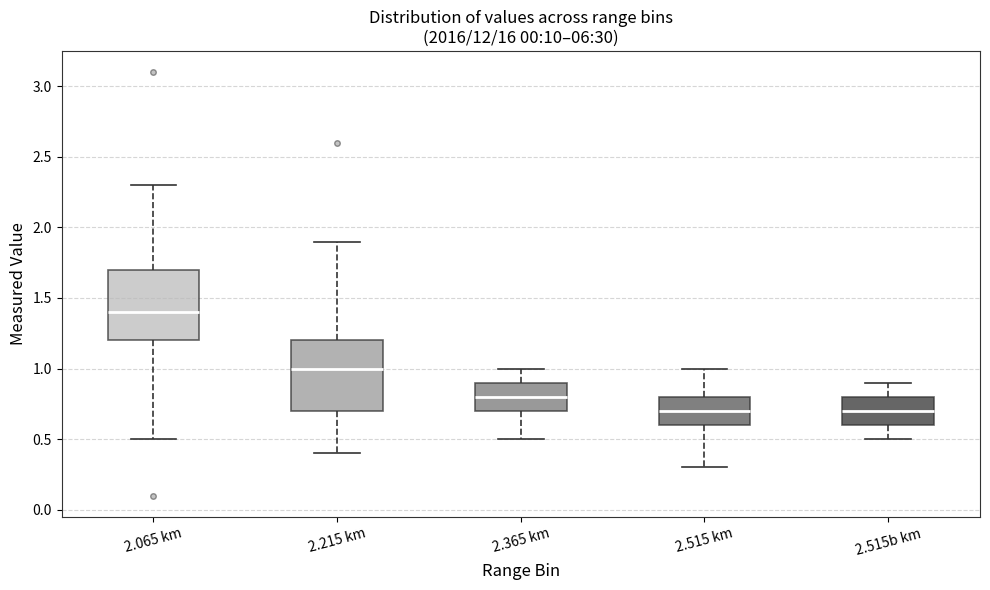

Reading left to right, transcribe this box plot: for each box, give where its median line is, the range the box spans, and where its two whiskers end, as read against the y-axis. The values are not printed on the chart, so give them approximately, as read against the axis.

2.065 km: median 1.4, box 1.2 to 1.7, whiskers 0.5 to 2.3
2.215 km: median 1.0, box 0.7 to 1.2, whiskers 0.4 to 1.9
2.365 km: median 0.8, box 0.7 to 0.9, whiskers 0.5 to 1.0
2.515 km: median 0.7, box 0.6 to 0.8, whiskers 0.3 to 1.0
2.515b km: median 0.7, box 0.6 to 0.8, whiskers 0.5 to 0.9